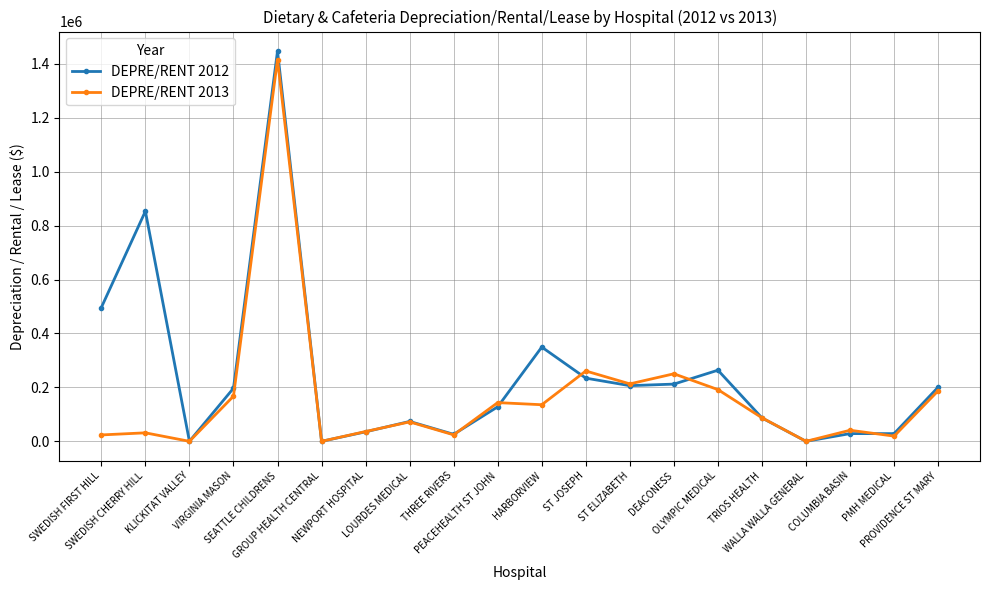

List the series in order of their overall mean, lowest first.

DEPRE/RENT 2013, DEPRE/RENT 2012